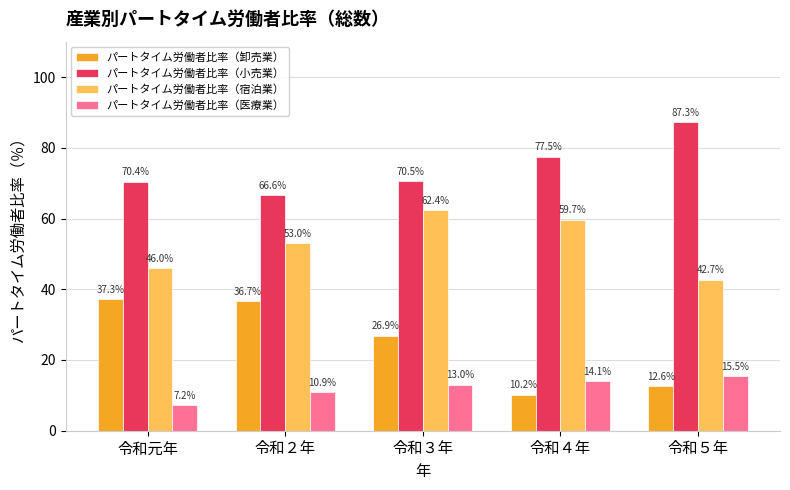

Where does the パートタイム労働者比率（小売業） series first go above 70?

令和元年